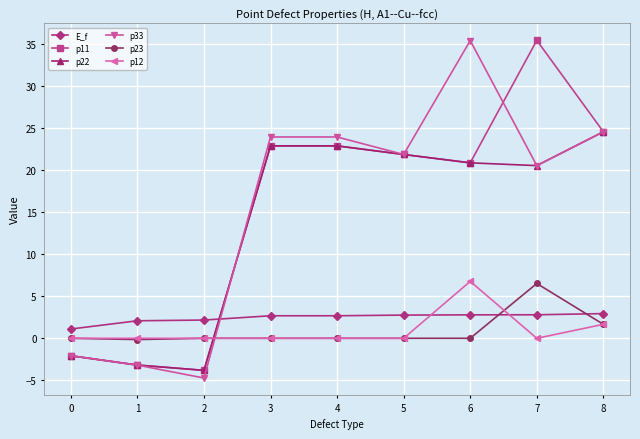

How many times do E_f and p33 cross each other?

1